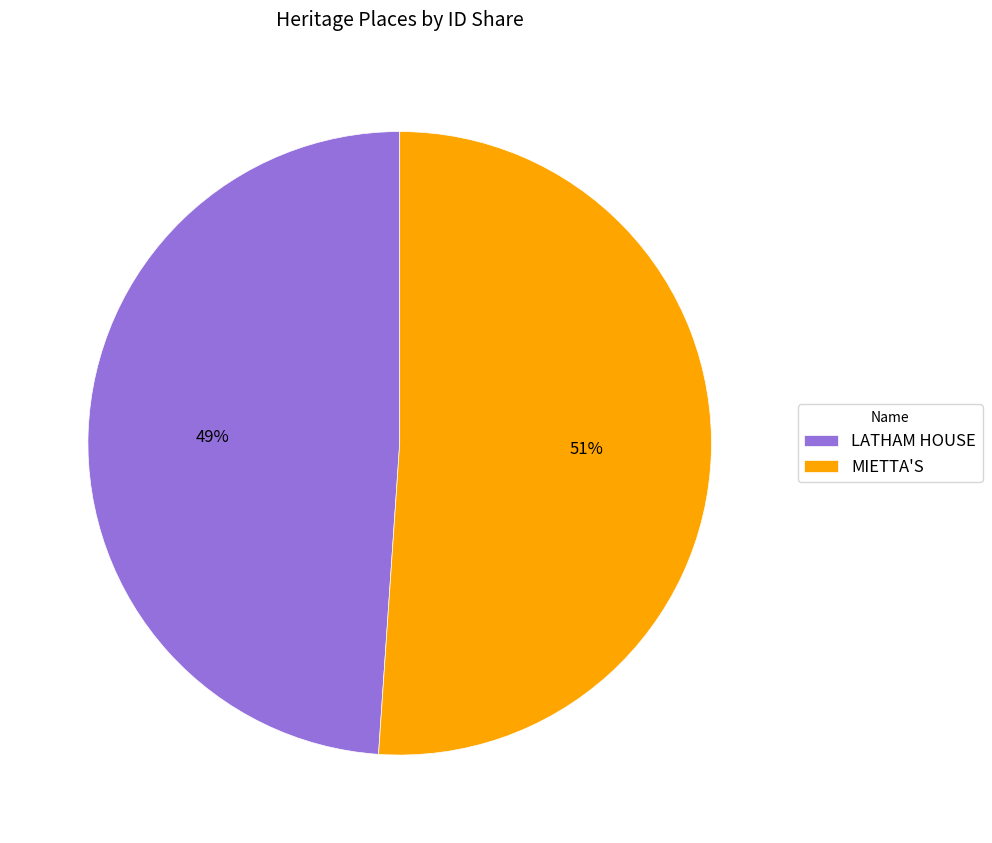

What percentage is the LATHAM HOUSE slice, to the nearest percent?

49%